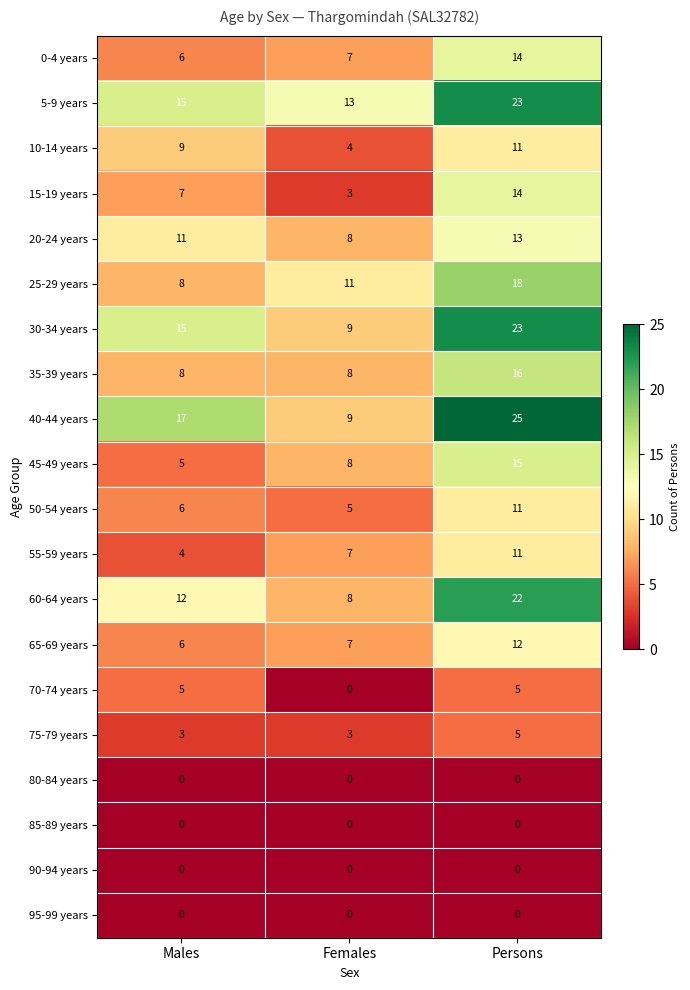

Which series changed the most between Females and Persons?

40-44 years